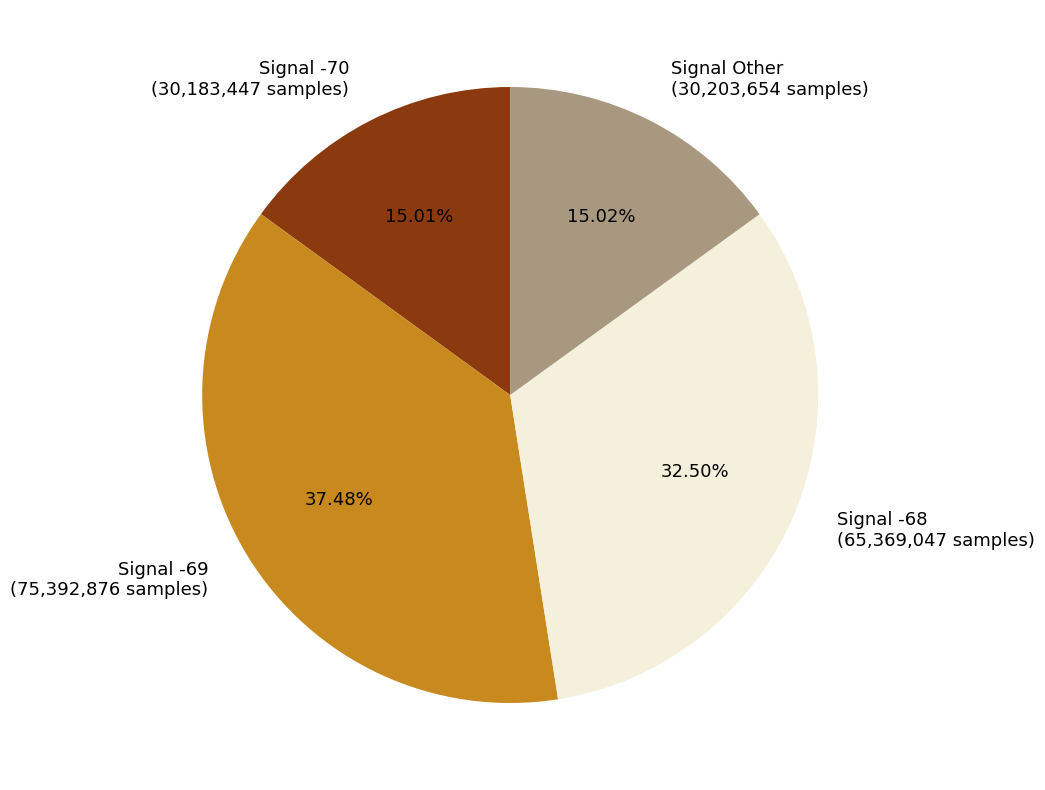

Does any single category account for the majority?

No